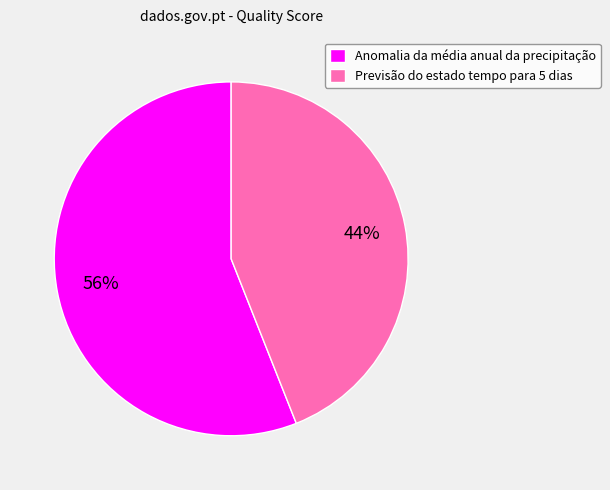

What percentage is the Previsão do estado tempo para 5 dias slice, to the nearest percent?

44%